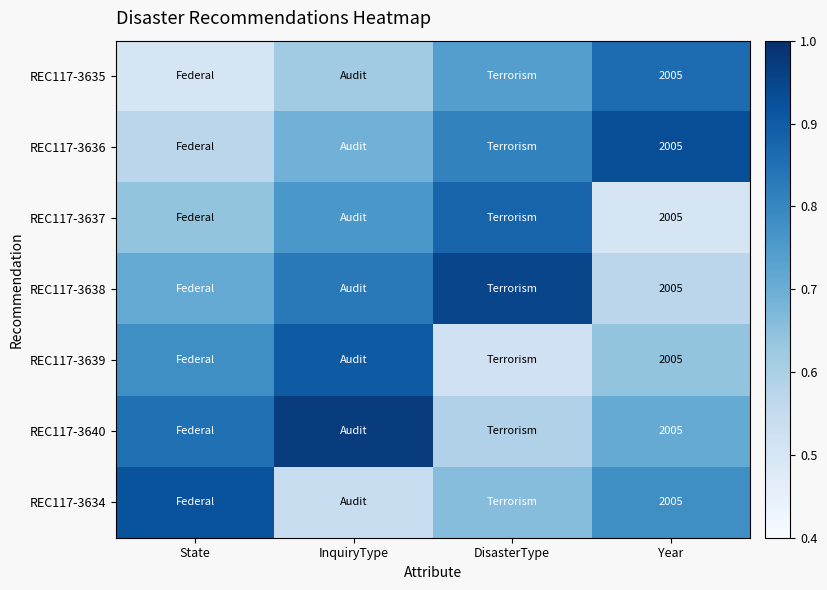

Read the REC117-3637 value at Year.

0.5